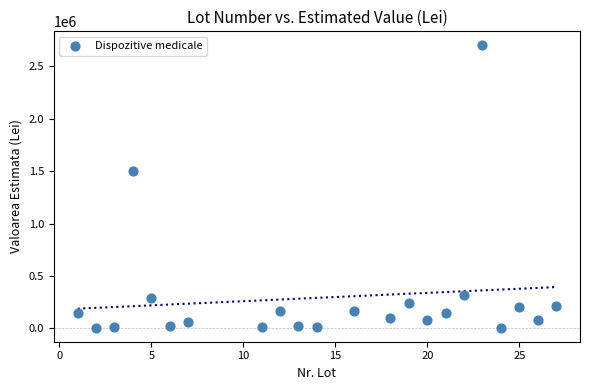

What is the range of Y values (max minus min)?

2694000